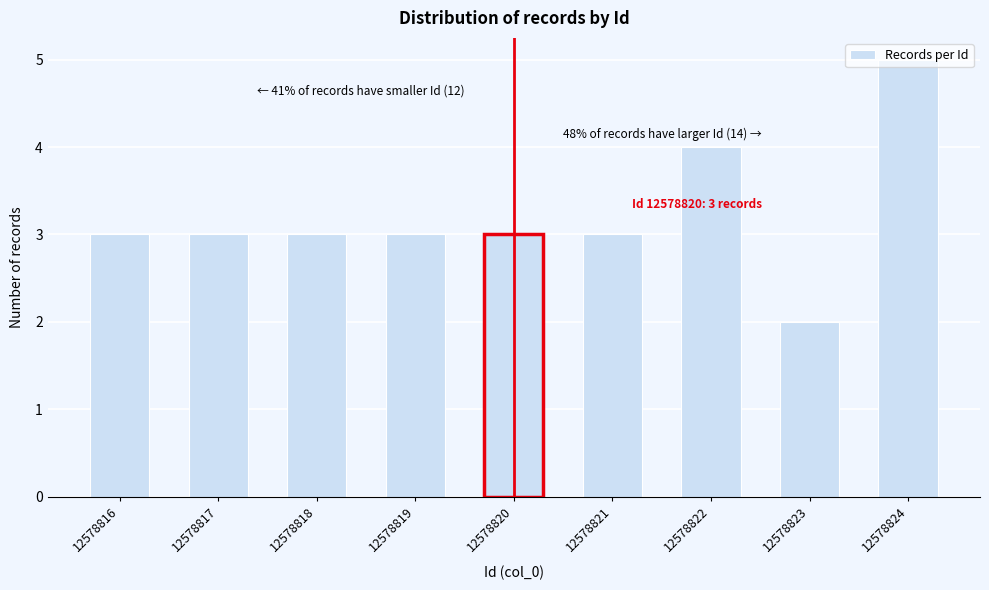

What is the average value?

3